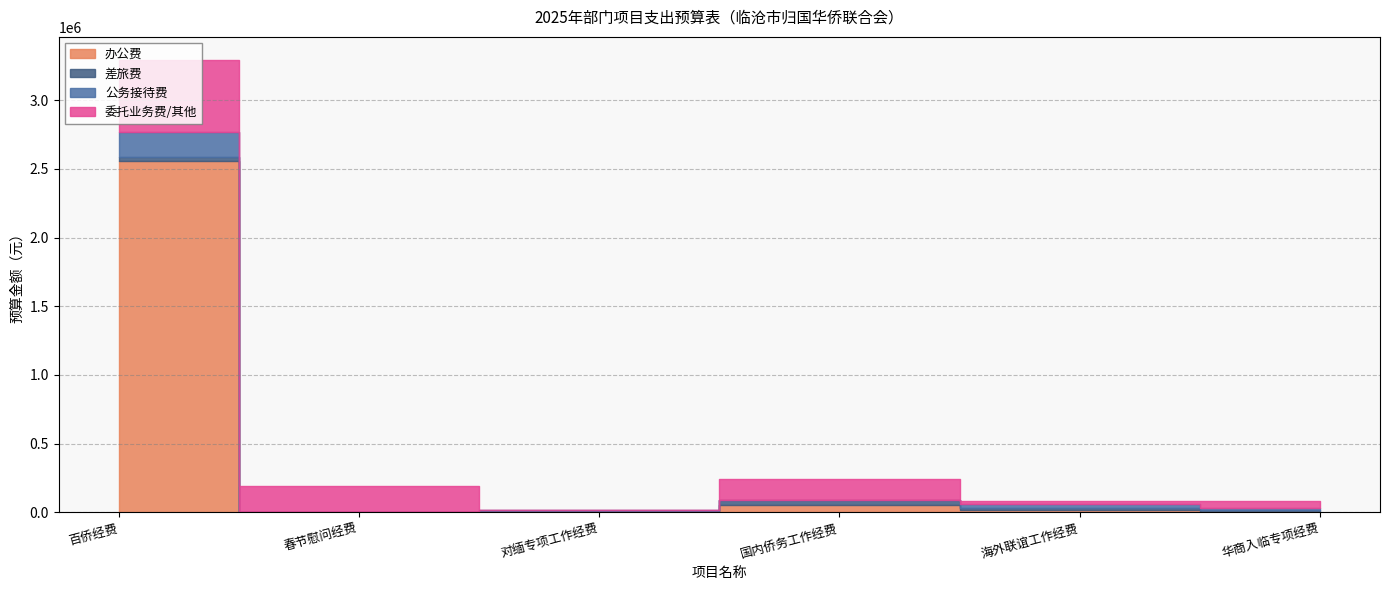

True or false: 委托业务费/其他 has more than 0 interior local peaks.

True